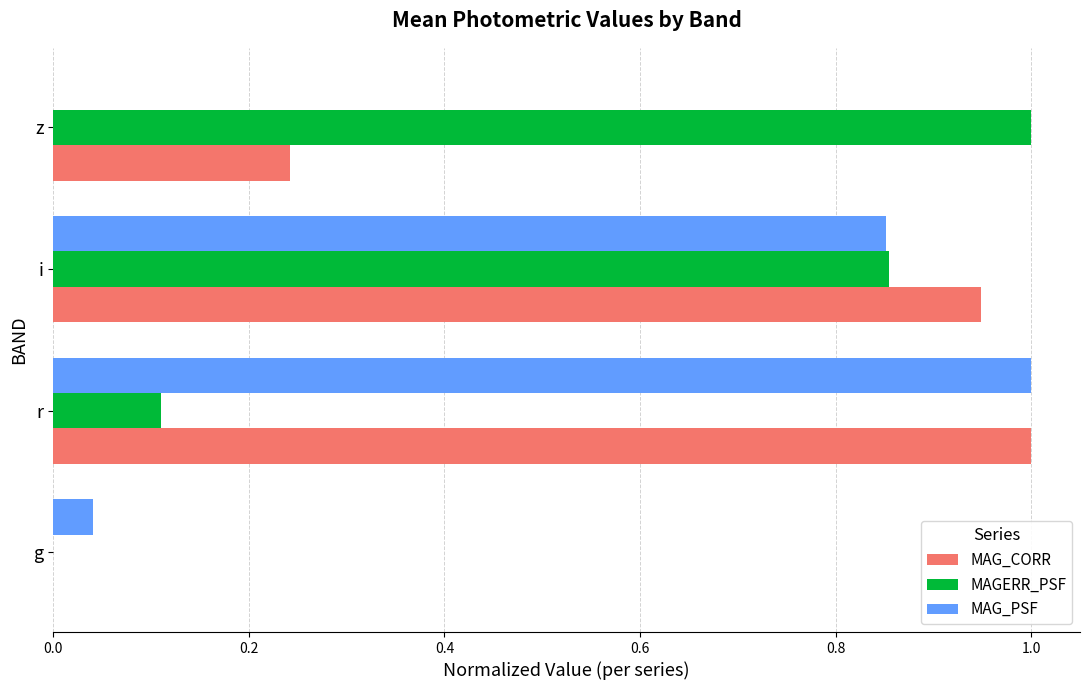

True or false: MAGERR_PSF has a value of 0.0 at g.

True